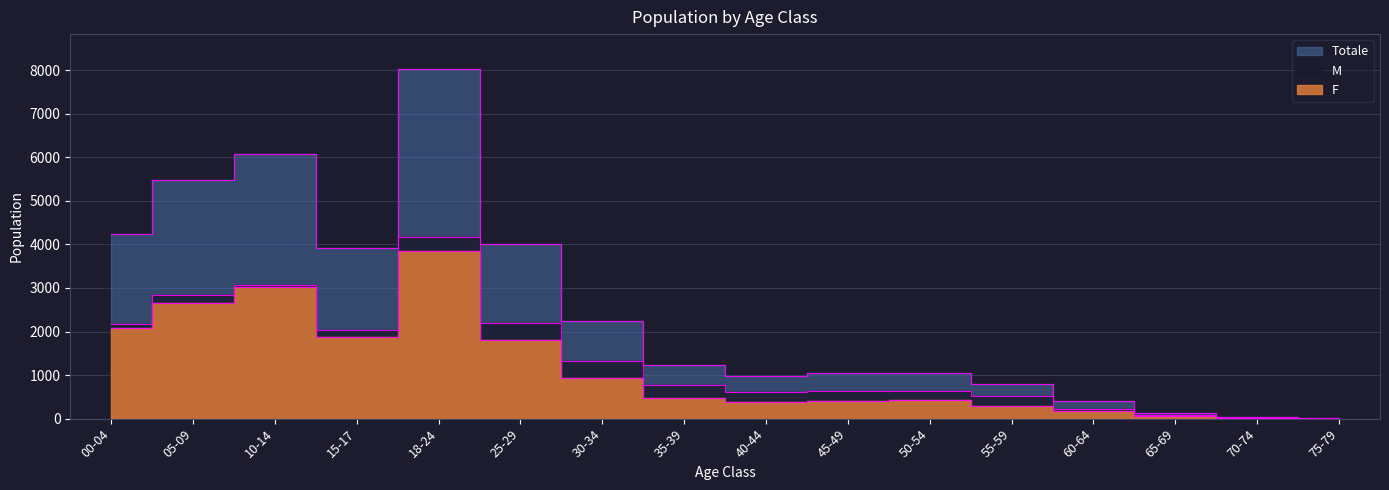

What is the difference between the F values at 70-74 and 75-79?

13